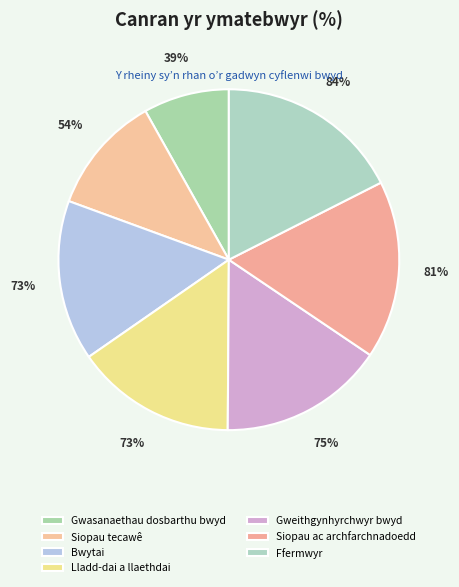

Combined, do Lladd-dai a llaethdai and Ffermwyr account for over 50%?

No